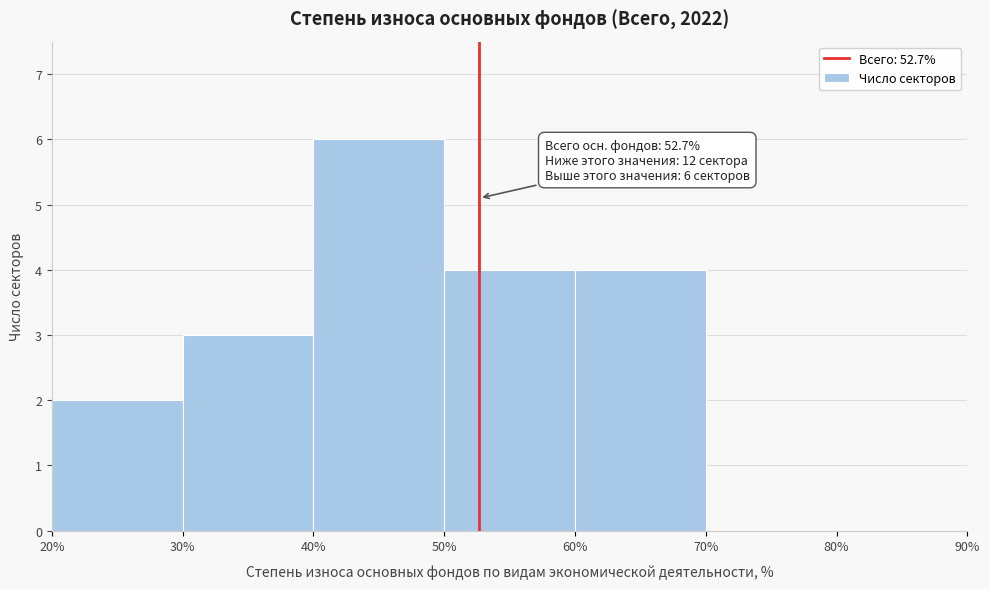

Over which range of the x-axis is the bar tallest?

40% to 50%